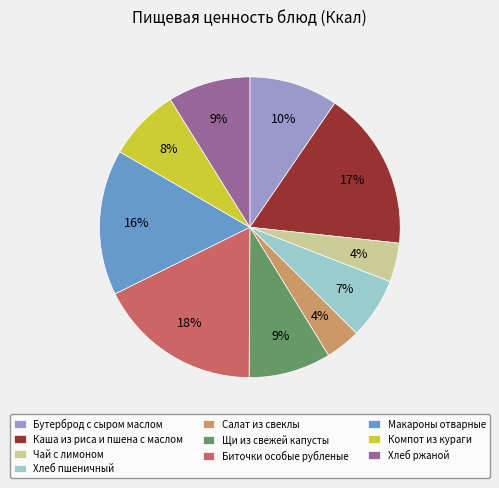

Is there any slice that represents more than half of the pie?

No